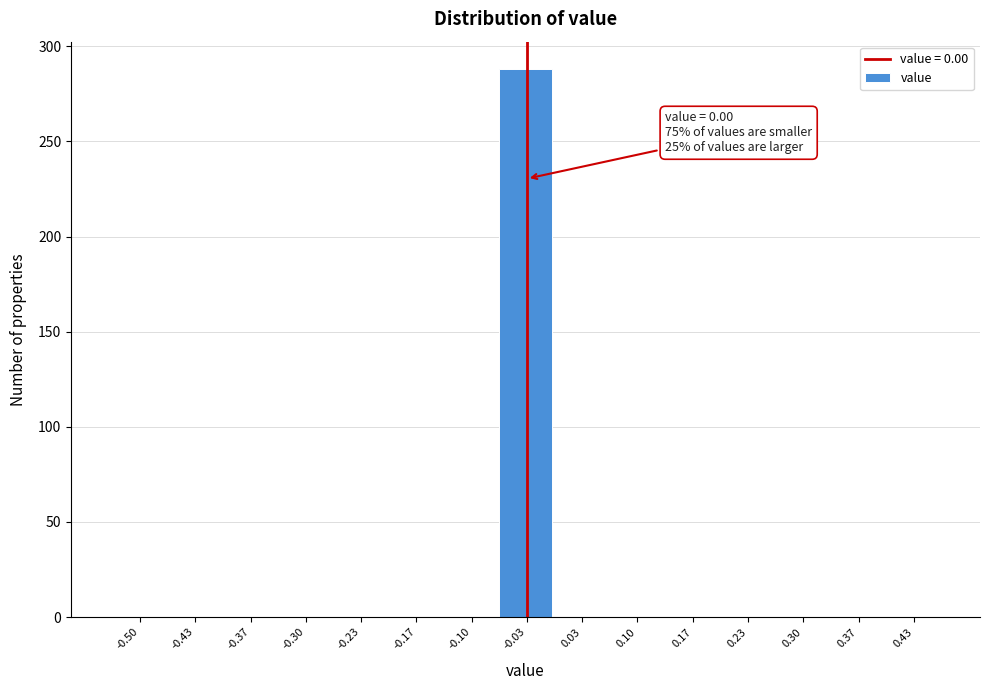

Reading left to right, list all the values displayed in this chart.

-0.50=0	-0.43=0	-0.37=0	-0.30=0	-0.23=0	-0.17=0	-0.10=0	-0.03=288	0.03=0	0.10=0	0.17=0	0.23=0	0.30=0	0.37=0	0.43=0